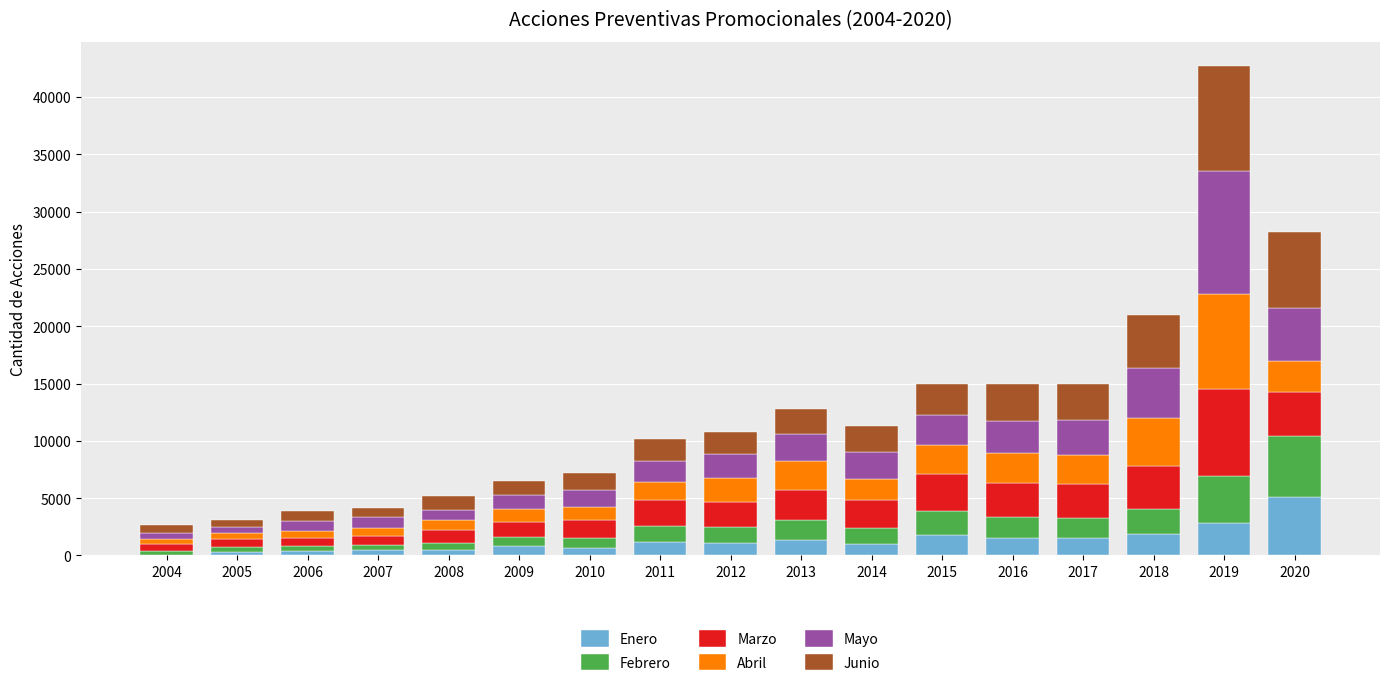

At which category is the sum across all series the highest?

2019